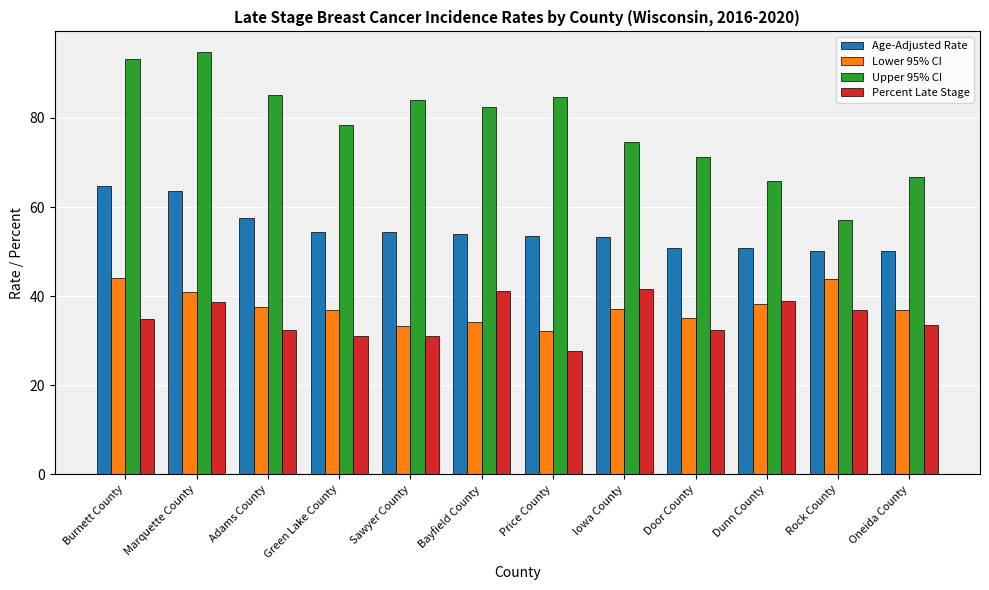

Which series has the largest range (max minus min)?

Upper 95% CI